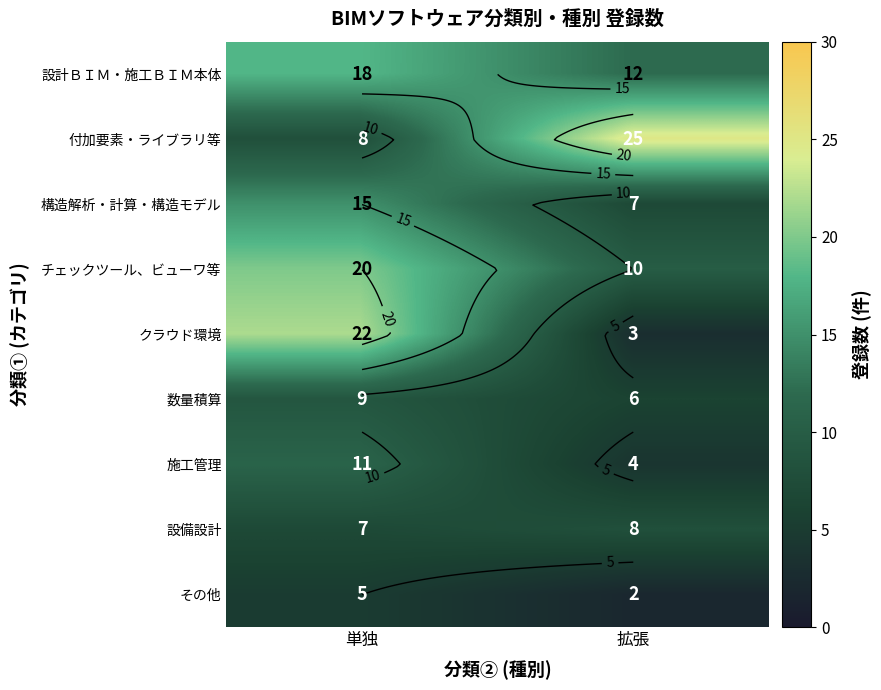

List the labels in order of 設計ＢＩＭ・施工ＢＩＭ本体 value, largest first.

単独, 拡張